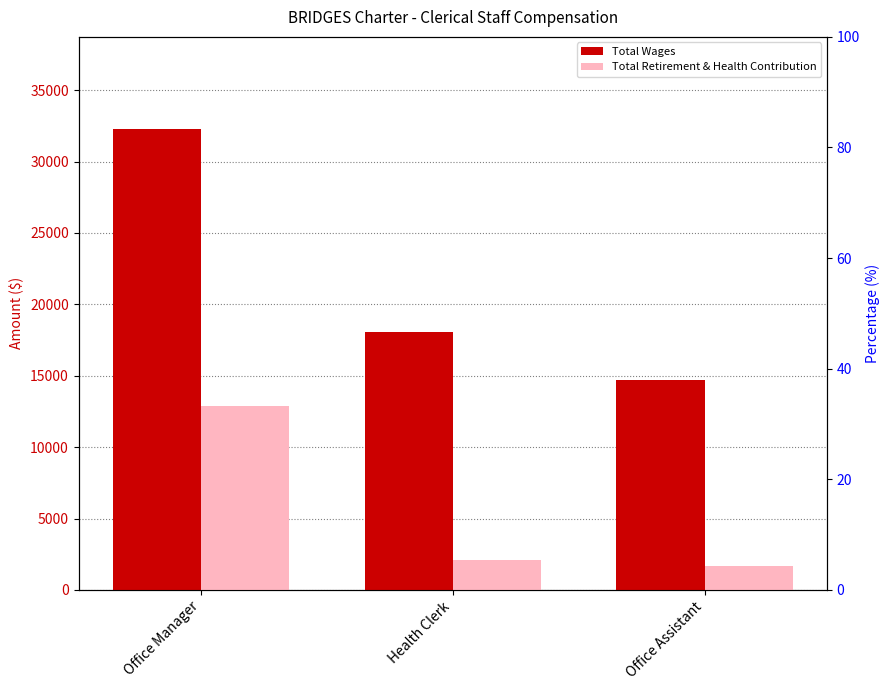

Where is Total Wages nearest to the value 23497?

Health Clerk